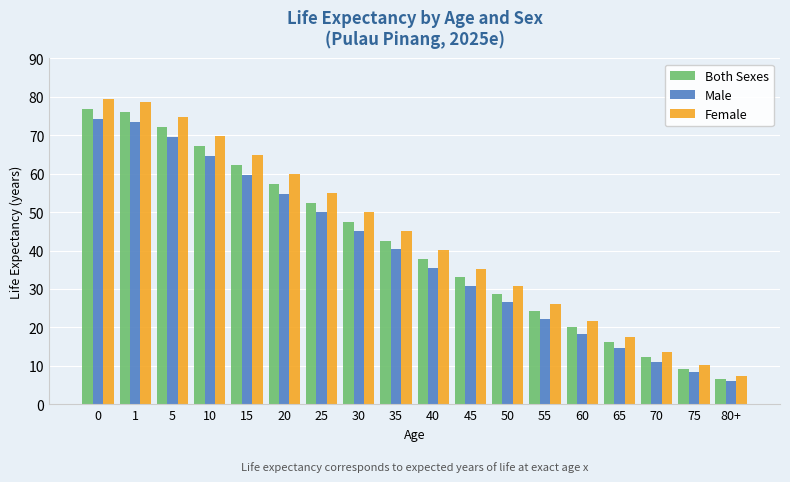

Is it true that Male equals 26.5 at 50?

True